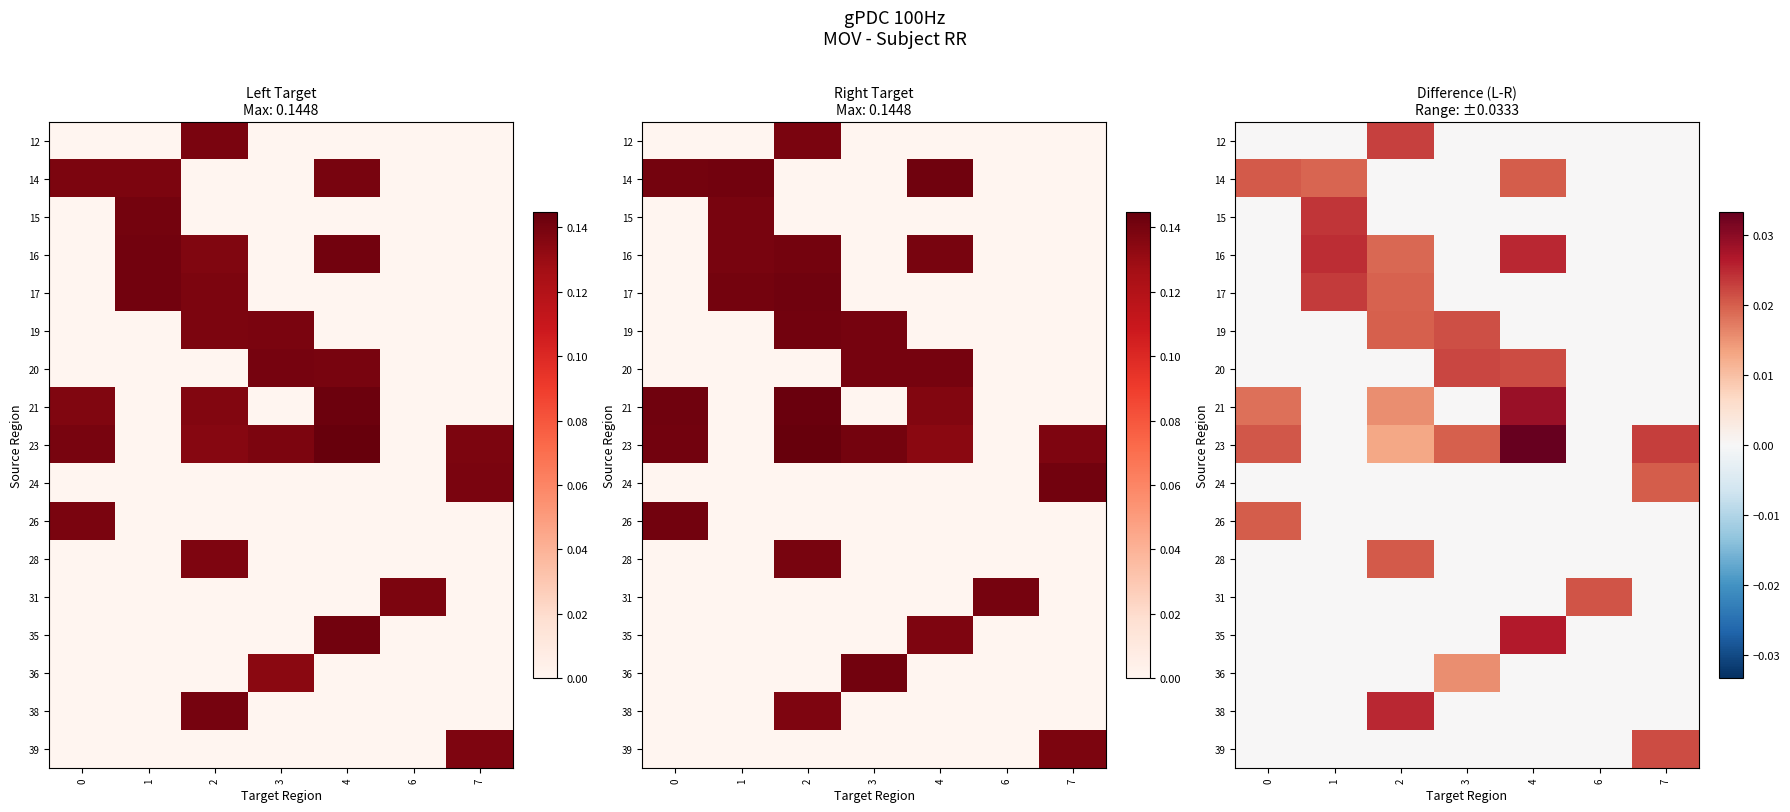

Which series has the widest spread of values?

23